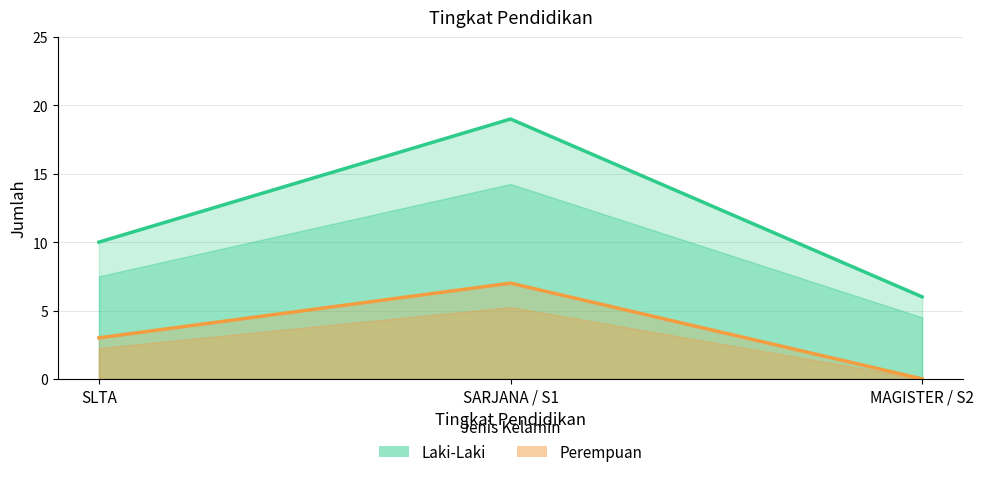

Which label corresponds to the largest value in the chart?

SARJANA / S1